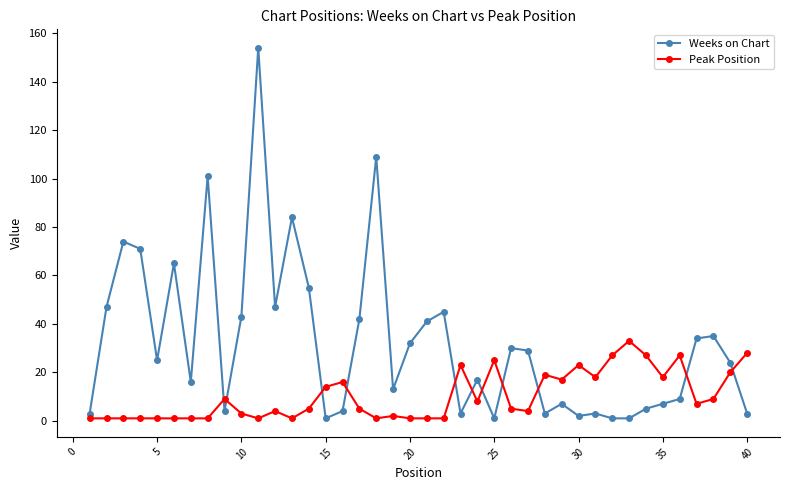

List the series in order of their overall mean, lowest first.

Peak Position, Weeks on Chart